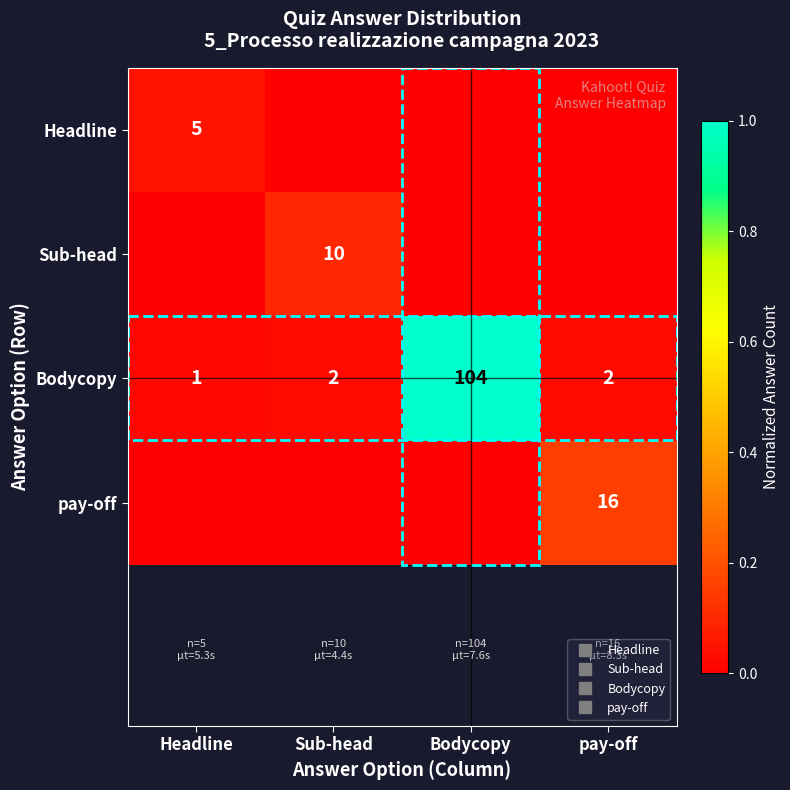

The Sub-head series shows 0.0 at Bodycopy. True or false?

True